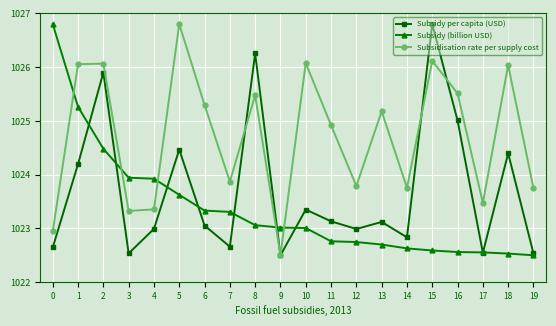

Does the chart display data point markers on the line(s)?

Yes